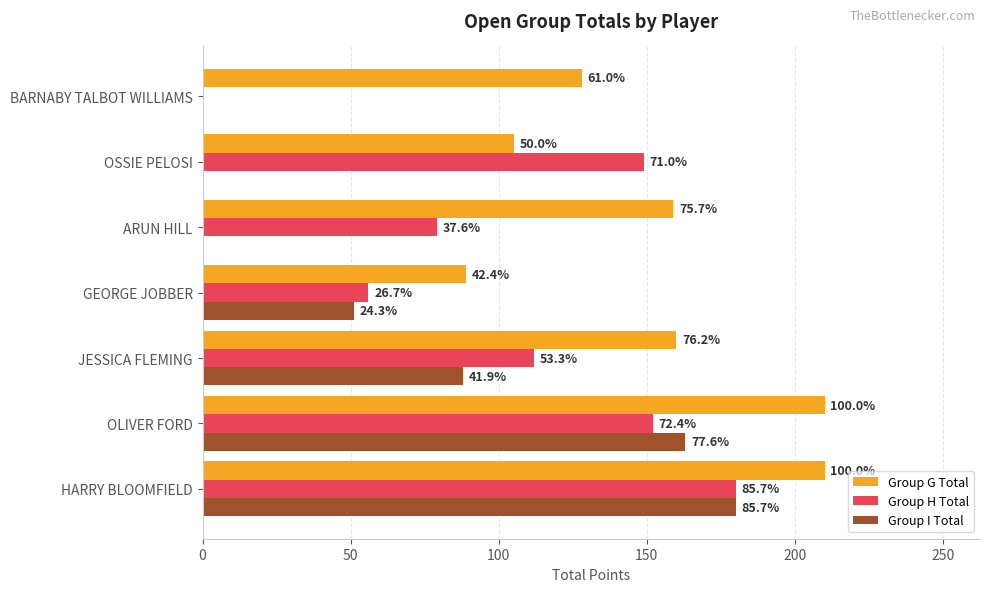

What are all the series names shown in the legend?

Group G Total, Group H Total, Group I Total